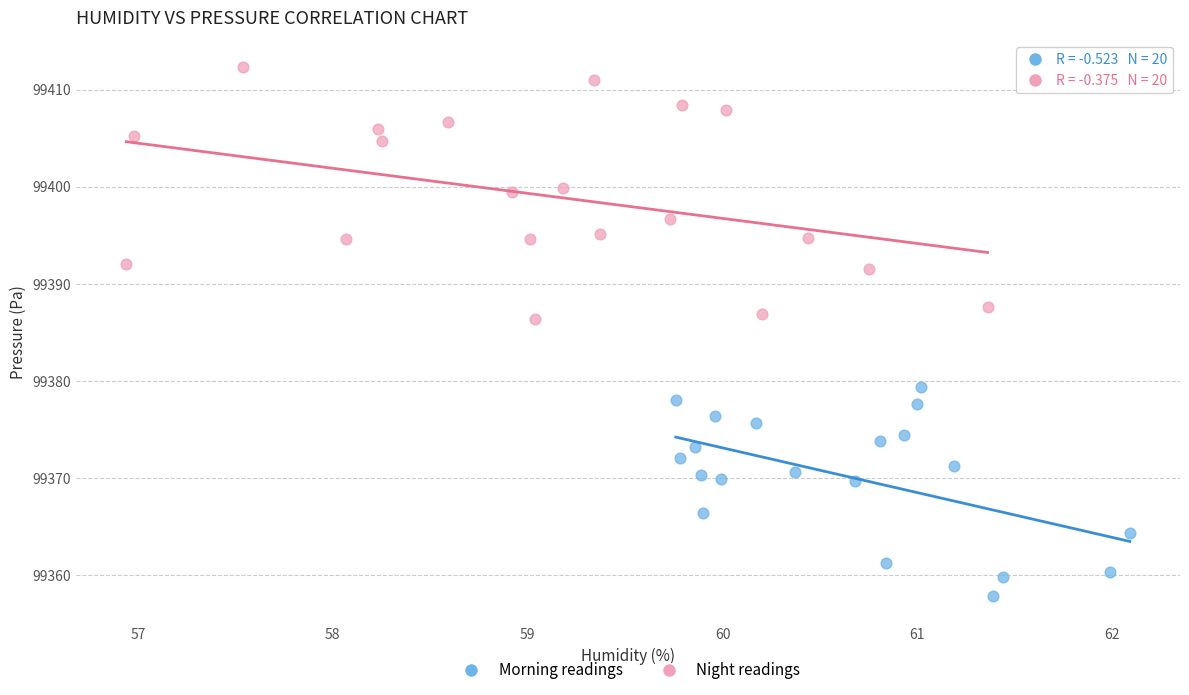

Which series reaches the minimum Y coordinate?

Morning readings